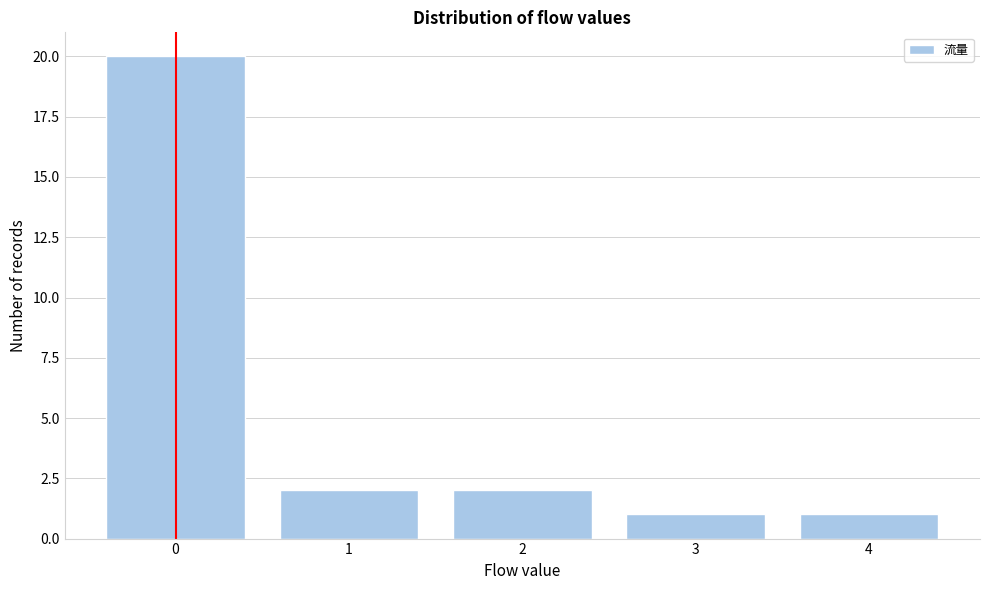

What is the height of the bar covering 3.5 to 4.5 on the x-axis? The values are not printed on the chart, so give them approximately, as read against the axis.

1